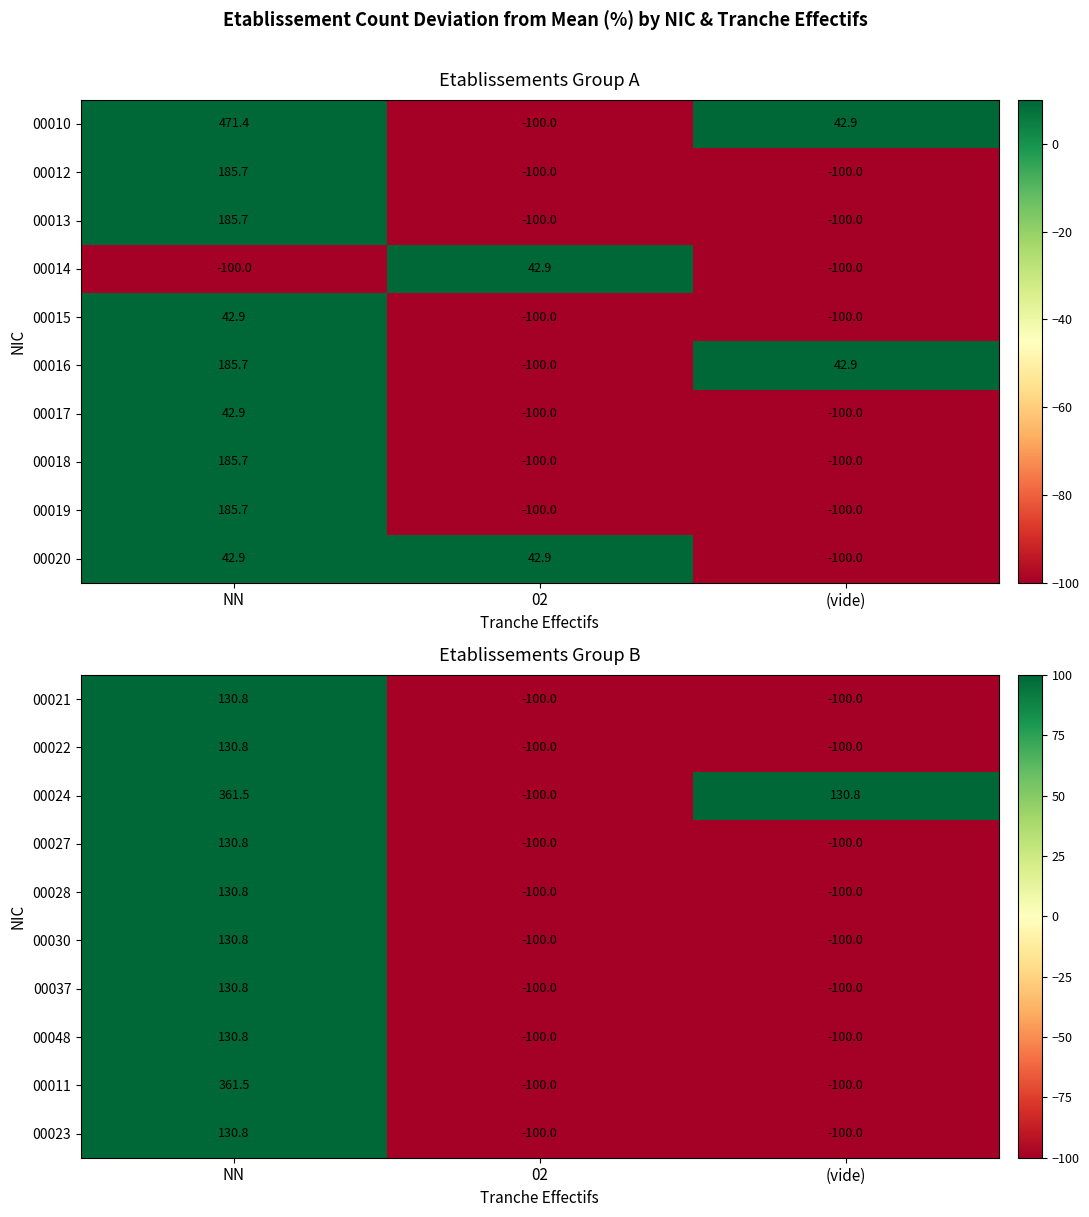

At which category is the sum across all series the highest?

NN